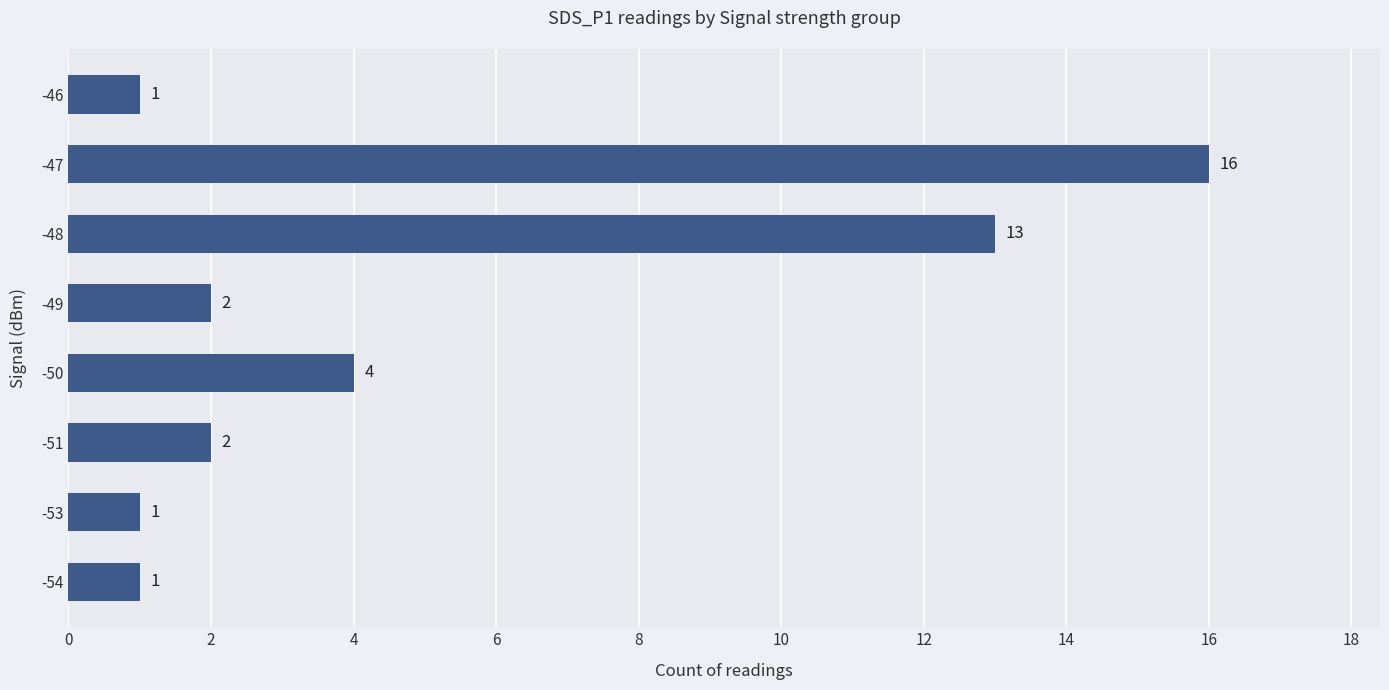

How many categories are shown in the chart?

8